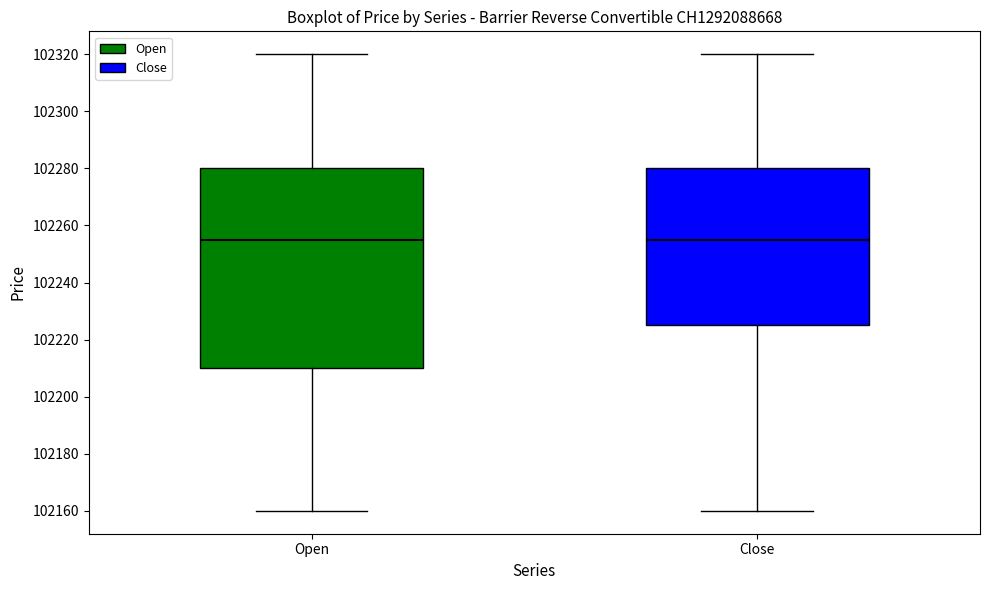

Comparing the boxes themselves (not the whiskers), which one is the tallest?

Open